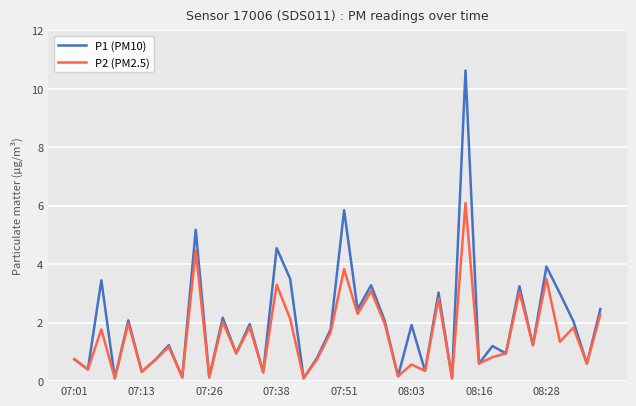

Which series has the largest range (max minus min)?

P1 (PM10)